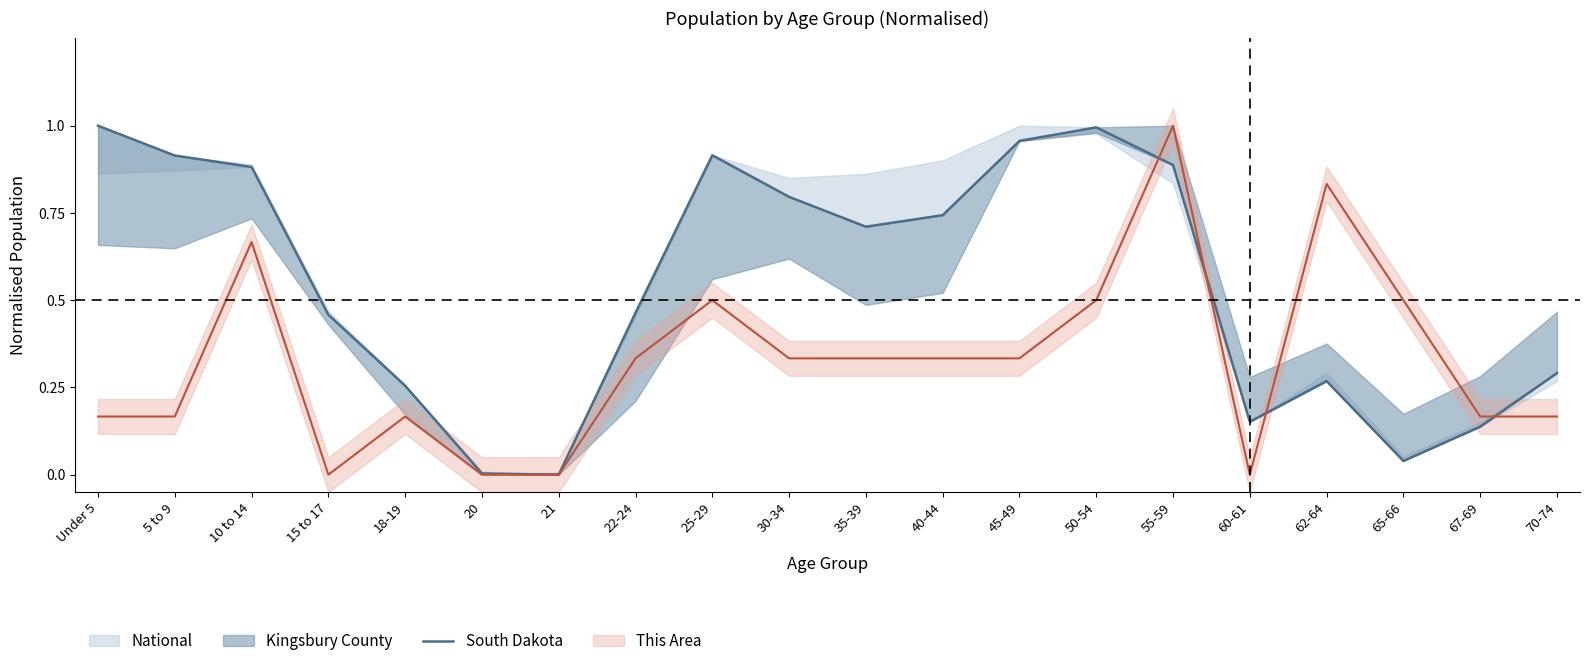

What is the difference between the values at 30-34 and 25-29?

0.1